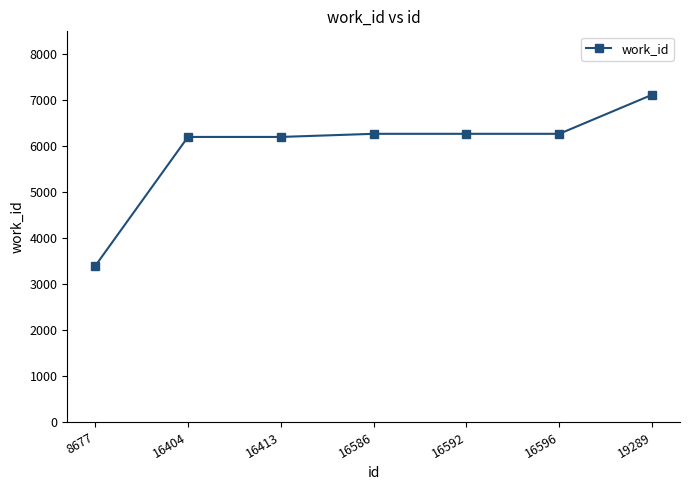

Reading left to right, list all the values displayed in this chart.

3392	6202	6202	6270	6270	6270	7120